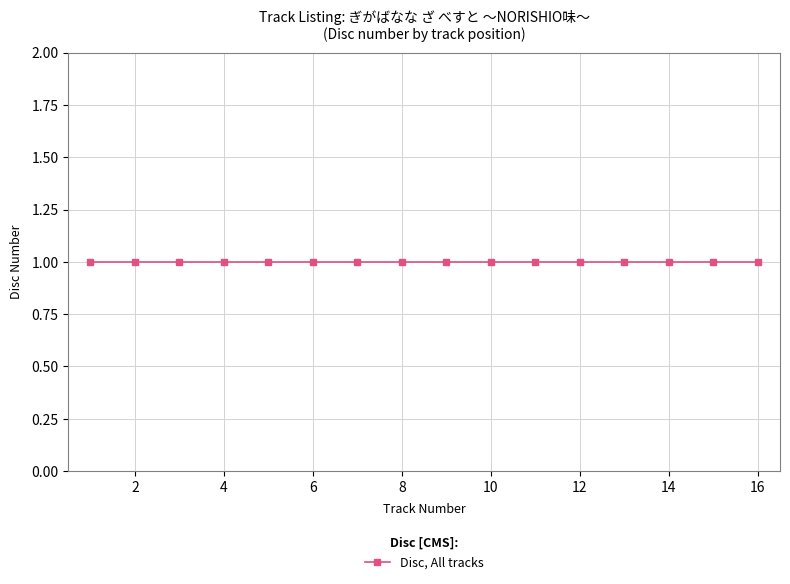

How many lines are shown in the chart?

1